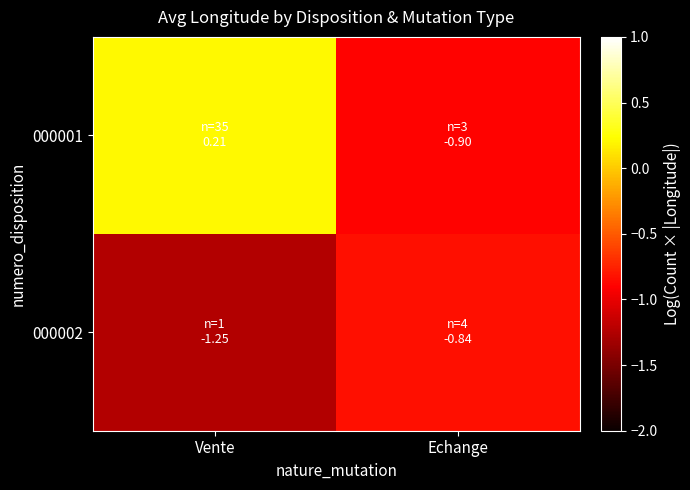

Which series has the largest range (max minus min)?

000001